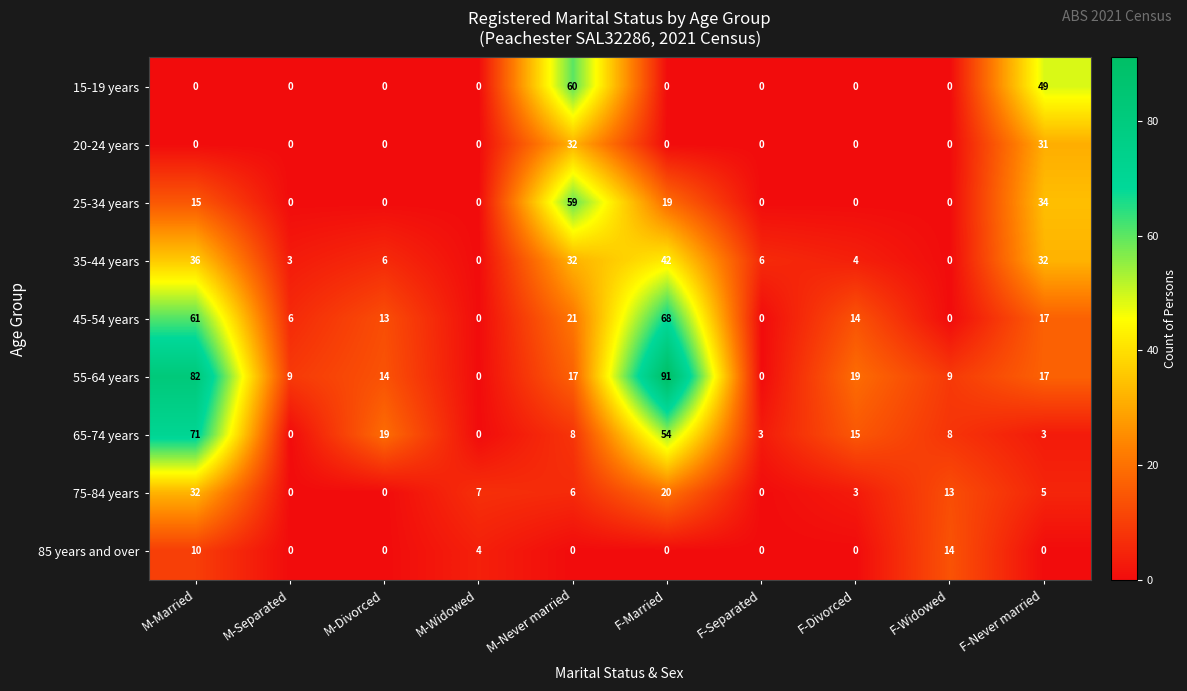

Which series has the largest range (max minus min)?

55-64 years